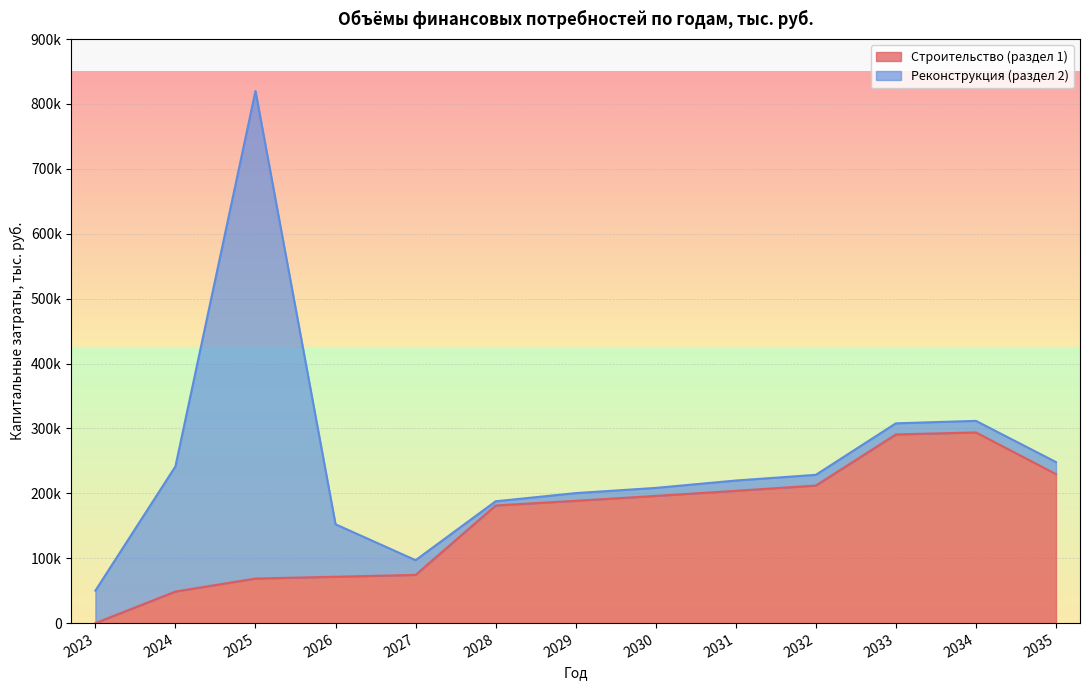

What is the change in value from 2029 to 2035?

+41119.1